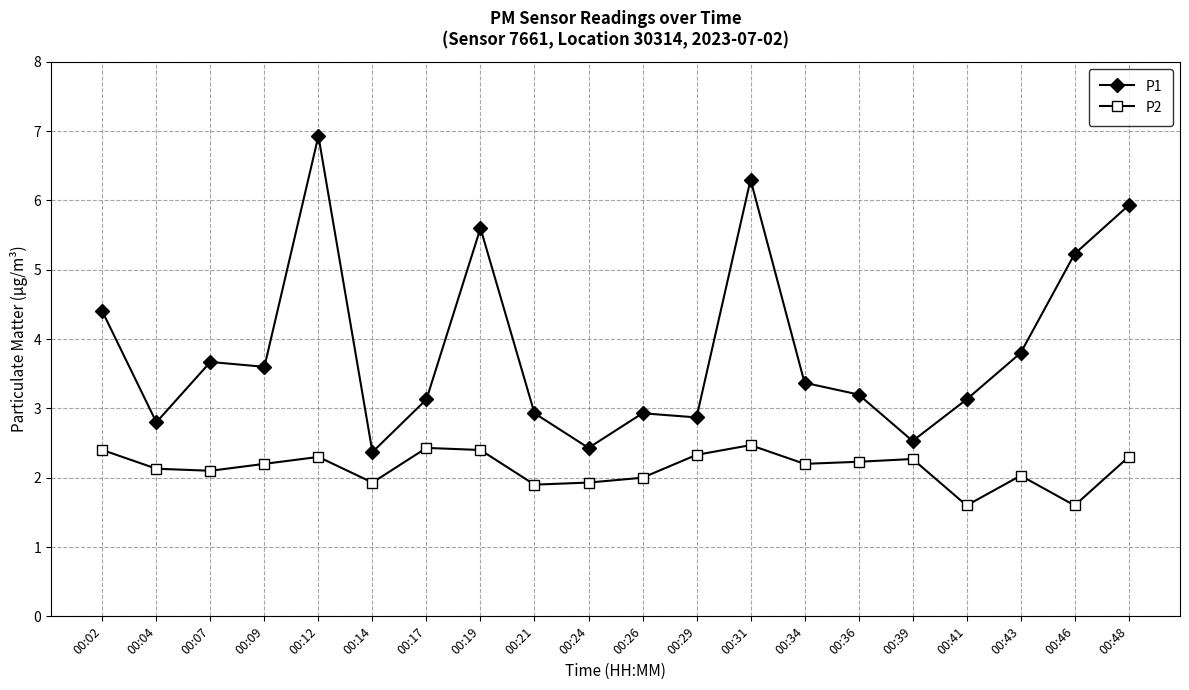

What is the total value across all series at 00:43?

5.8